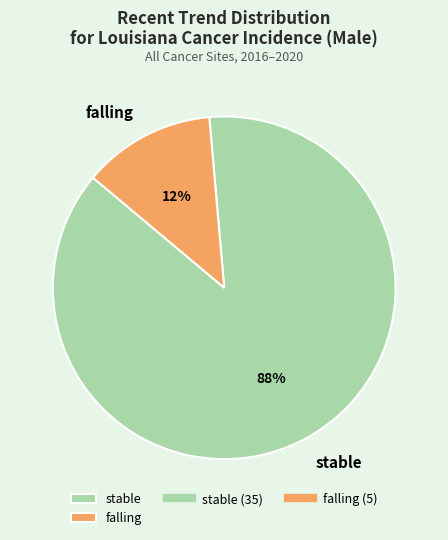

To the nearest percent, what is the average slice percentage?

50%